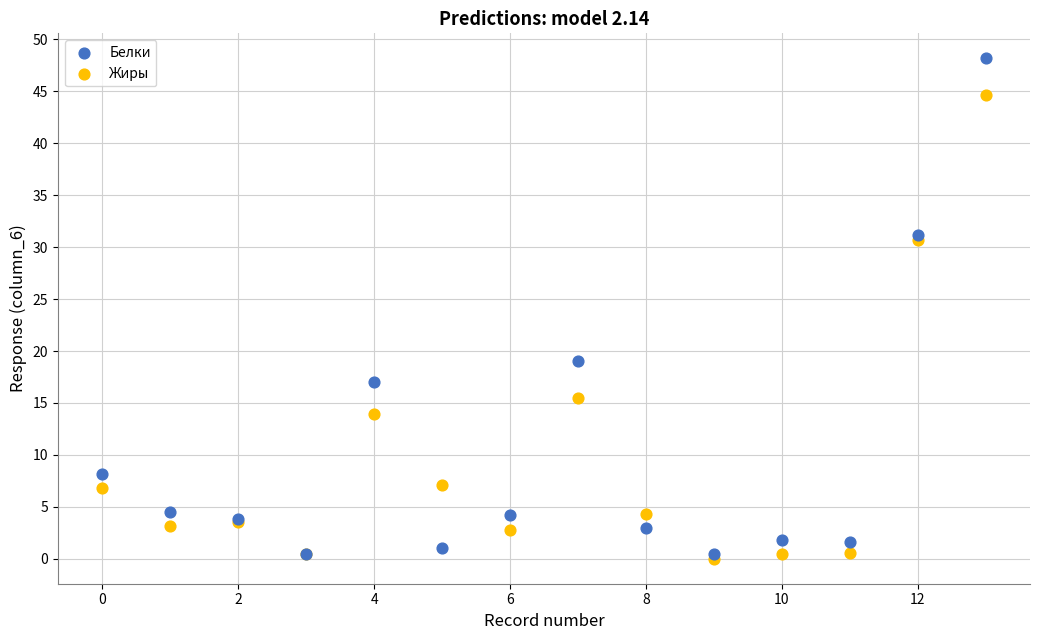

In the Жиры series, what Y value is closest to 22?

15.4